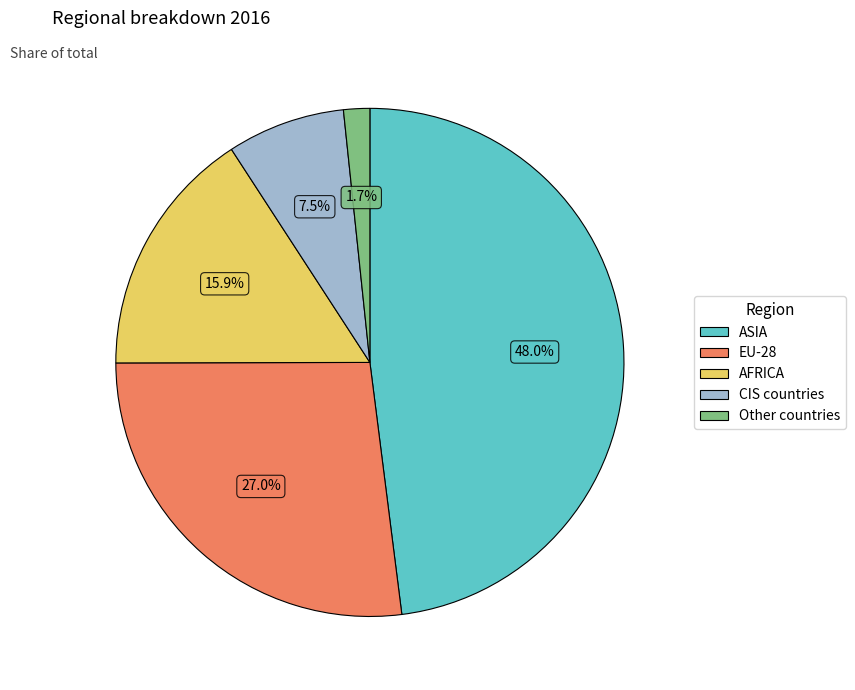

Rank the categories by value from lowest to highest.

Other countries, CIS countries, AFRICA, EU-28, ASIA